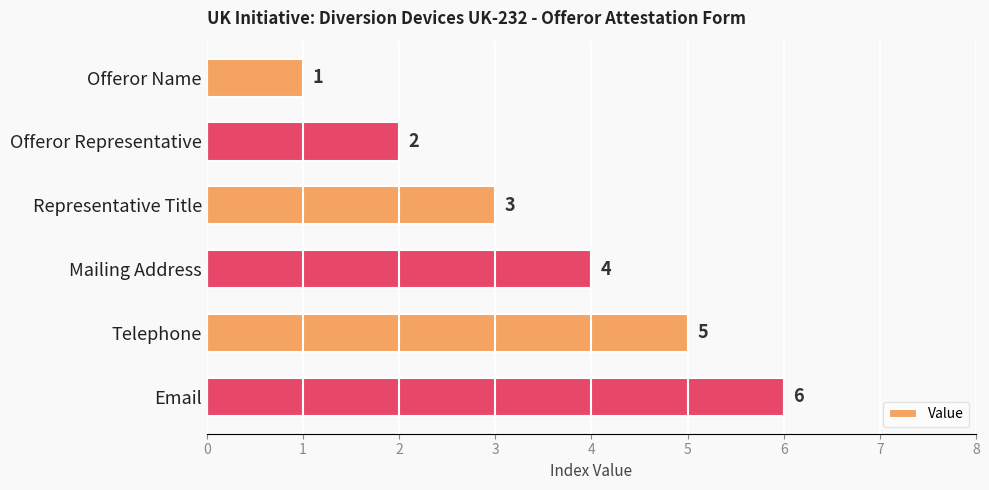

List the labels in order of value, largest first.

Email, Telephone, Mailing Address, Representative Title, Offeror Representative, Offeror Name